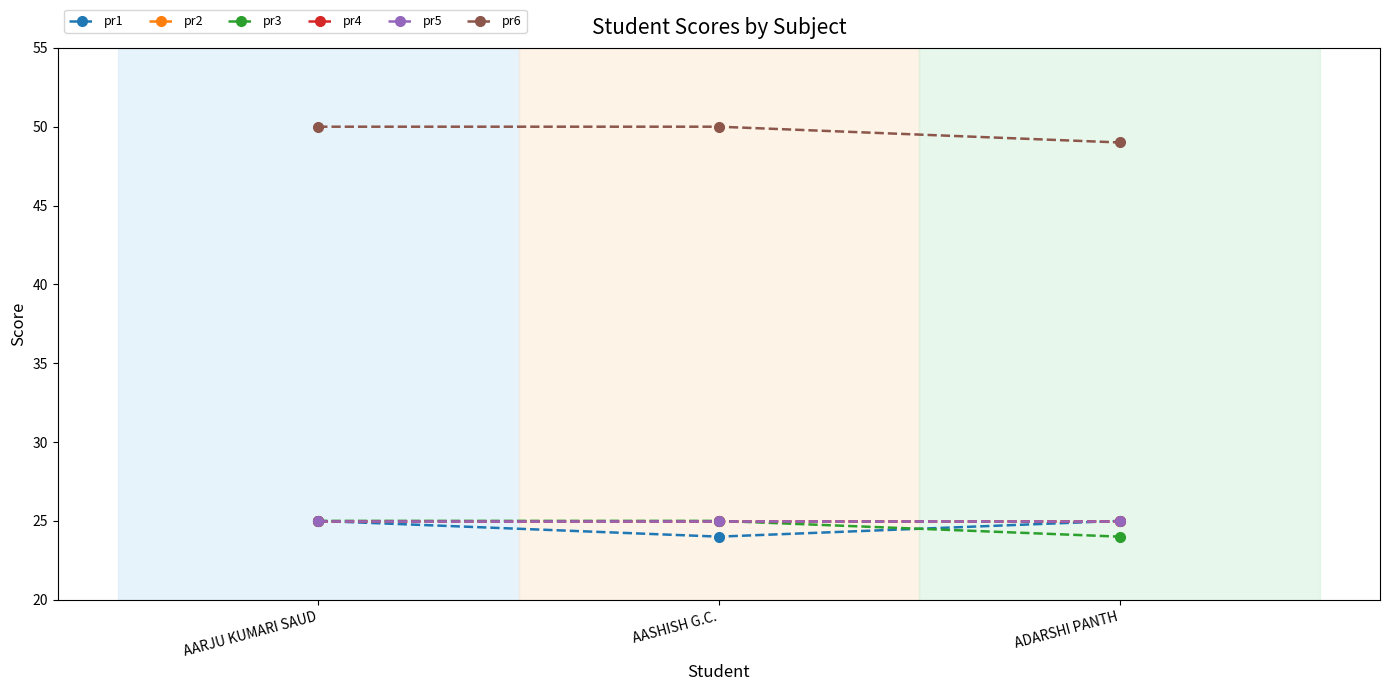

Which series has the largest range (max minus min)?

pr1